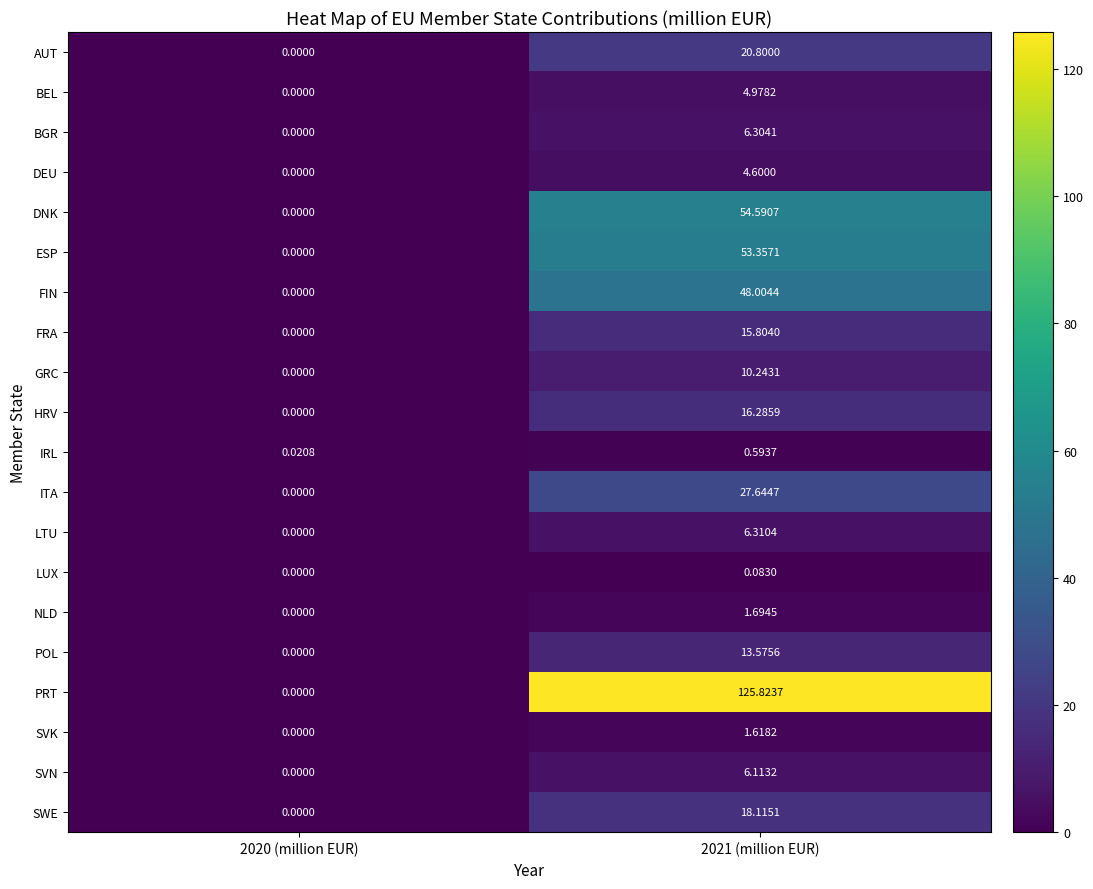

Is the value of FIN at 2020 (million EUR) greater than the value of SVK at 2021 (million EUR)?

No